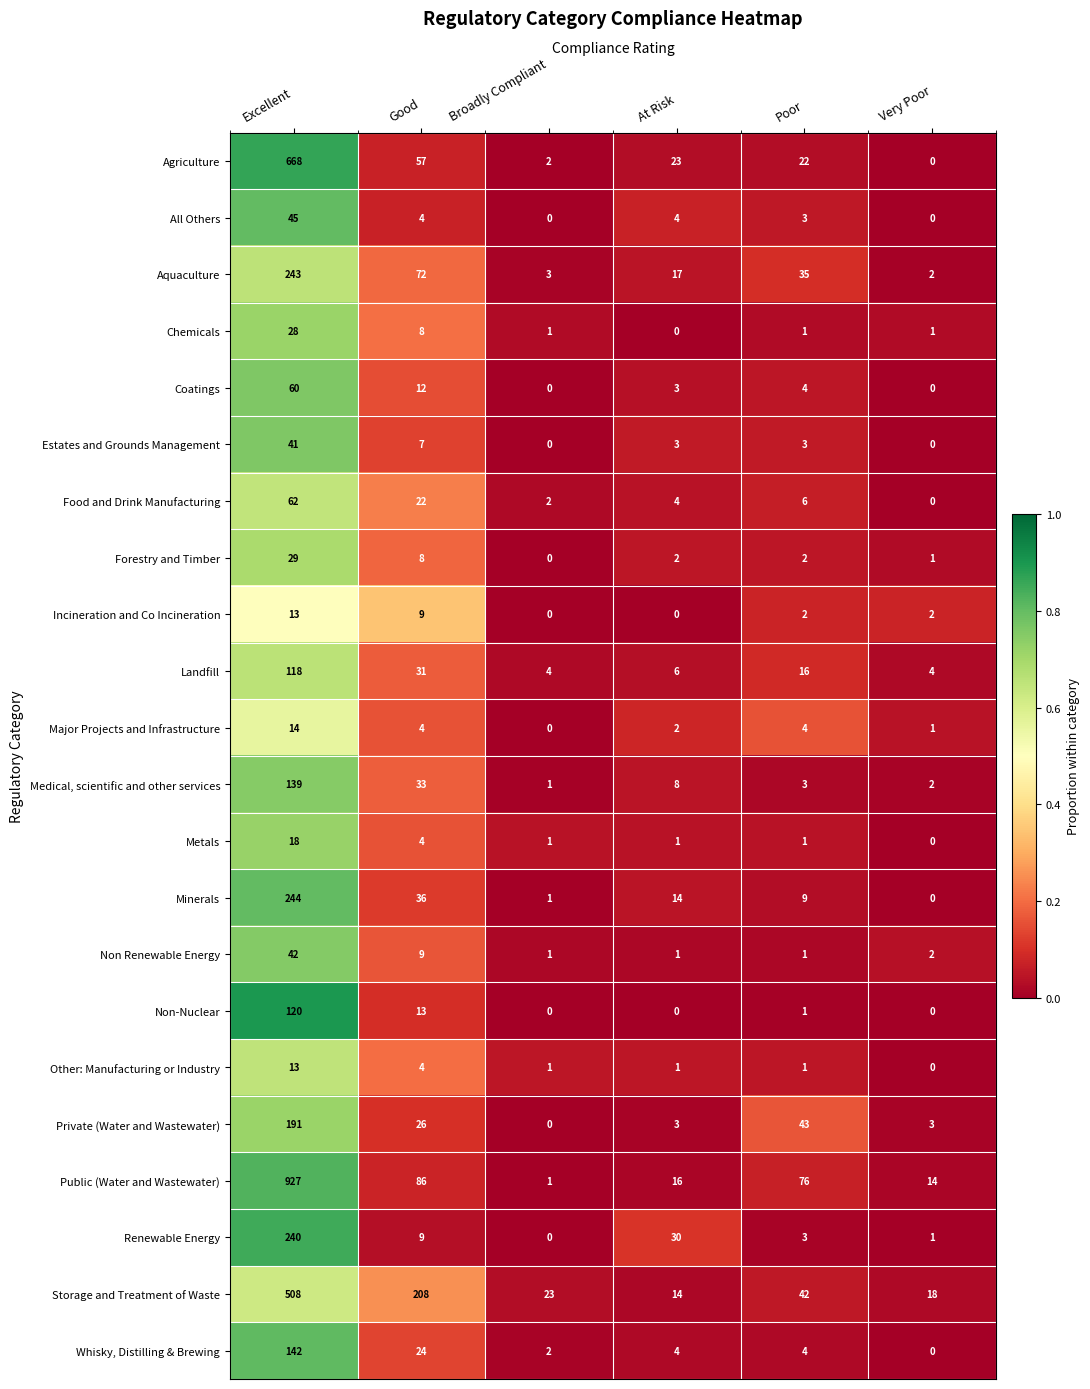

The Other: Manufacturing or Industry series shows 4 at Good. True or false?

True